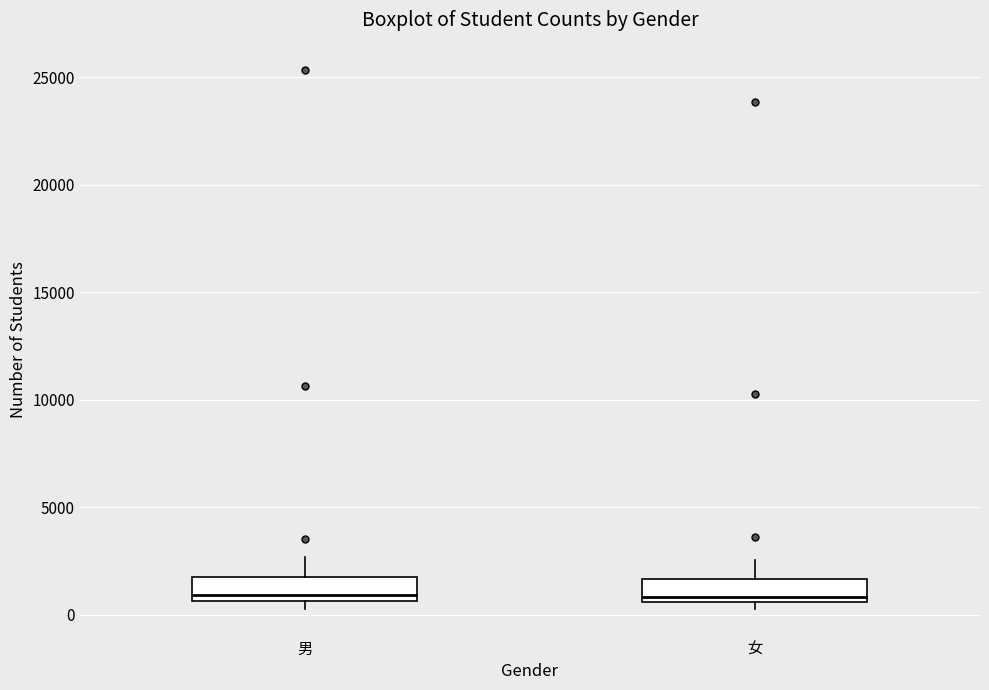

Reading left to right, read every box against the y-axis: the position of its median line, the range the box covers, and the ends of its whiskers. The values are not printed on the chart, so give them approximately, as read against the axis.

男: median 1000, box 500 to 1500, whiskers 500 (just below the box's lower edge) to 2500
女: median 1000, box 500 to 1500, whiskers 500 (just below the box's lower edge) to 2500